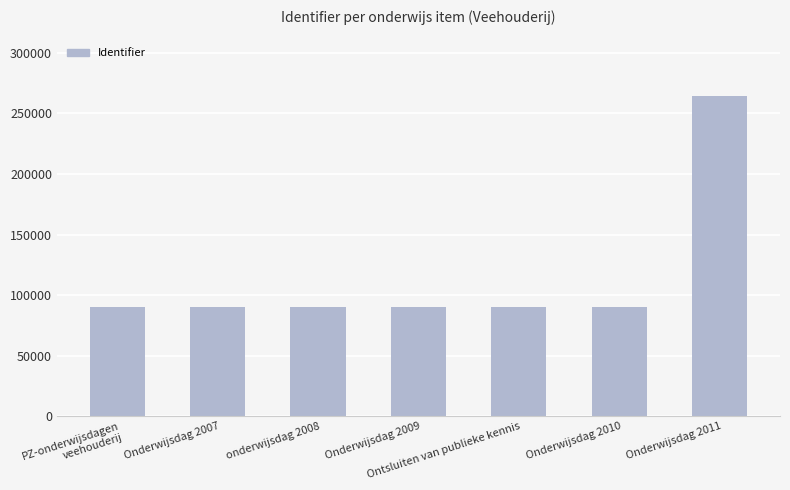

The value at Onderwijsdag 2007 is 142160. True or false?

False